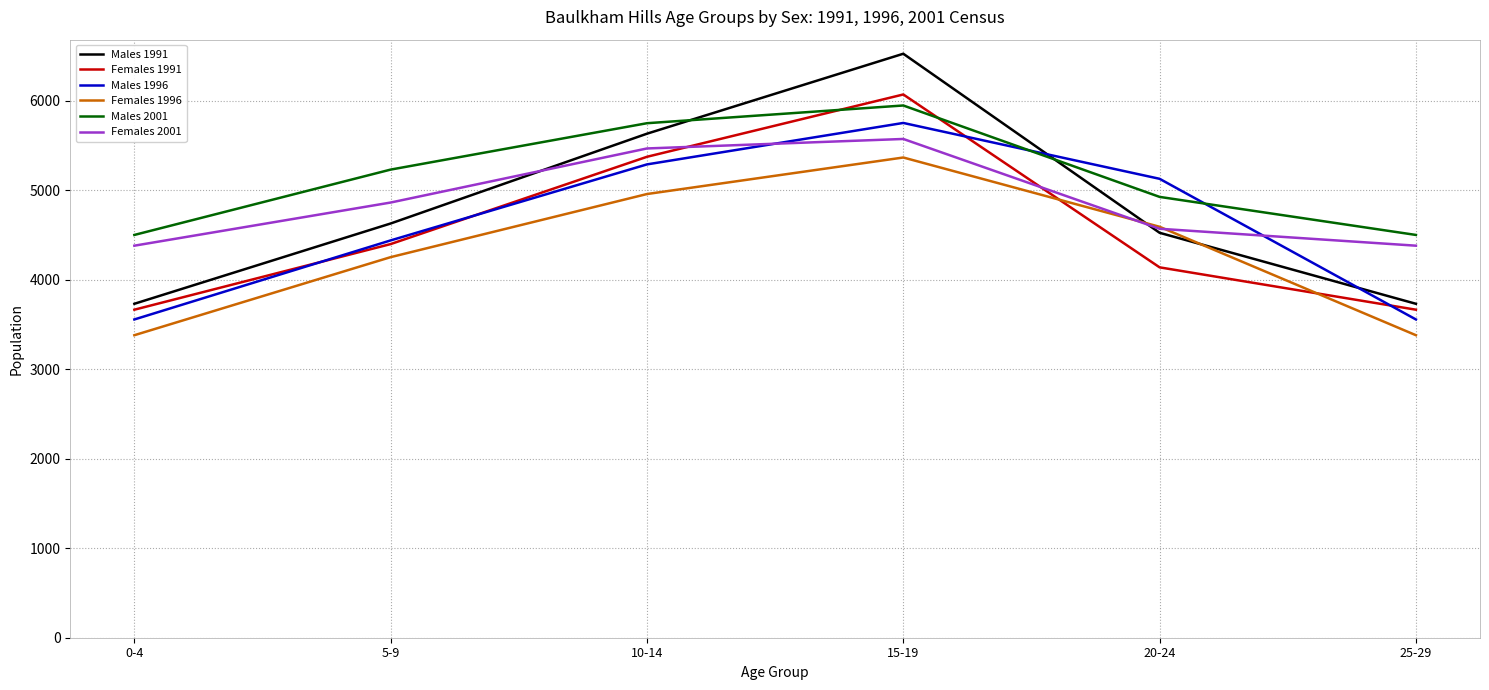

The Females 1996 series shows 1482 at 0-4. True or false?

False